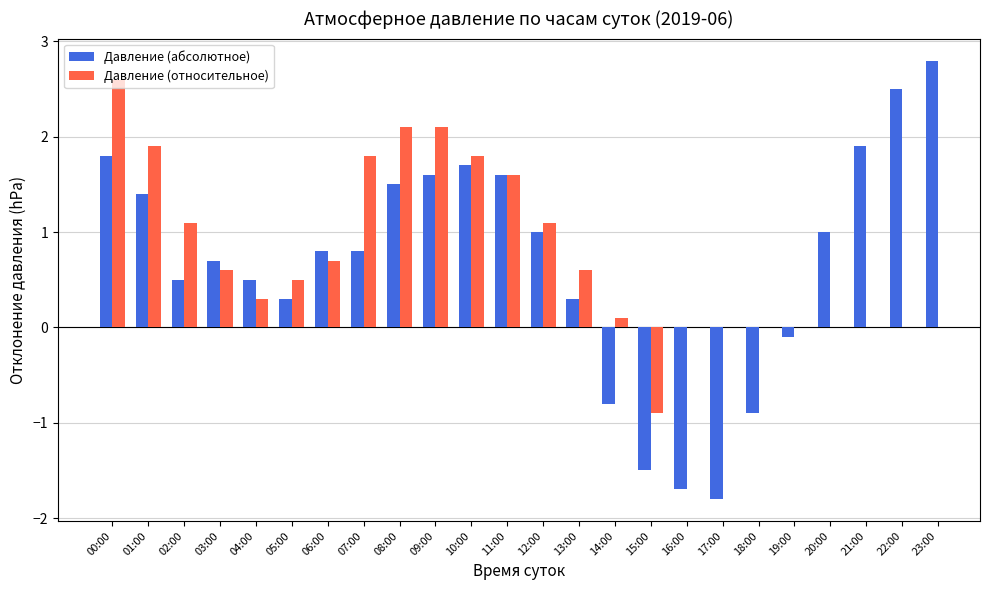

At which category is the sum across all series the highest?

00:00